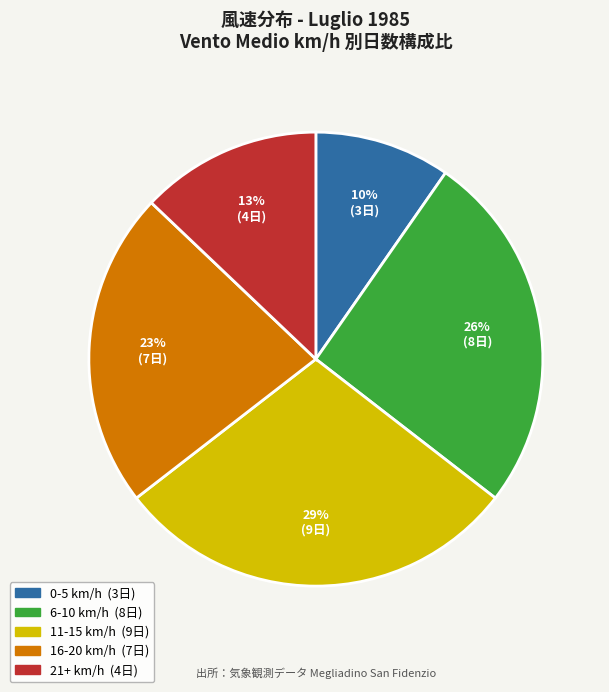

Is there any slice that represents more than half of the pie?

No